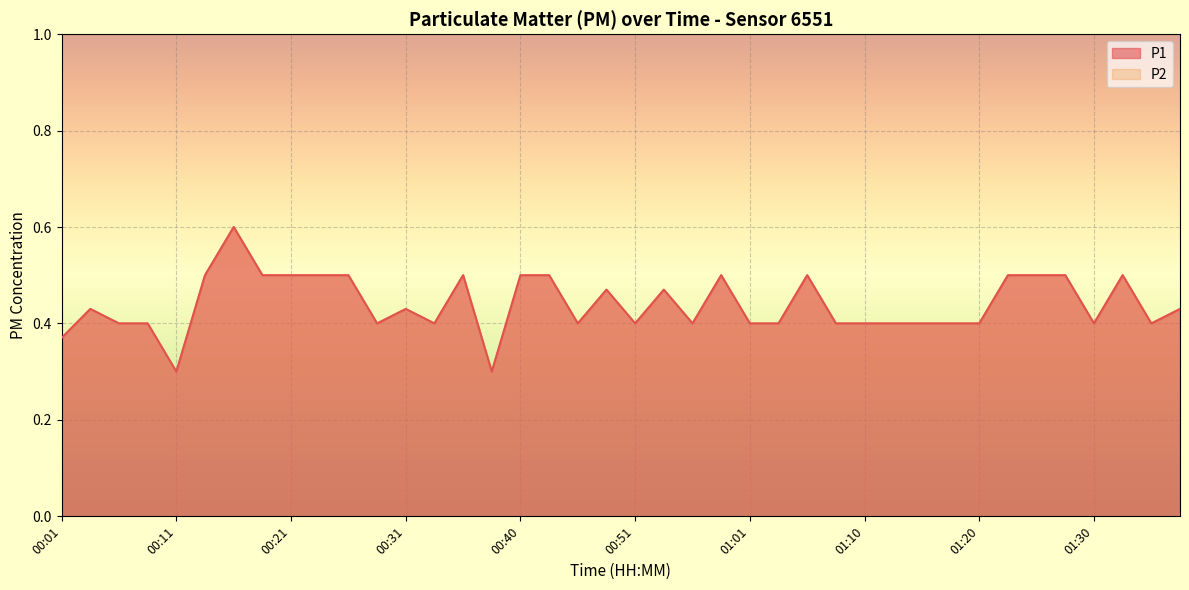

Which series has the widest spread of values?

P1